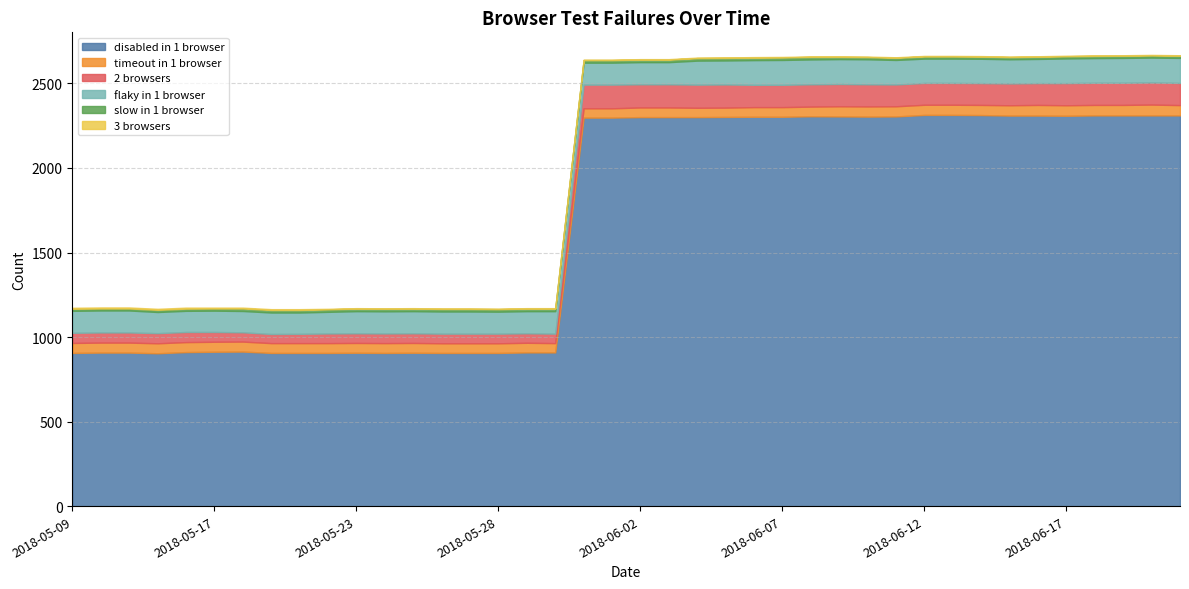

The slow in 1 browser series shows 13 at 2018-06-18. True or false?

True